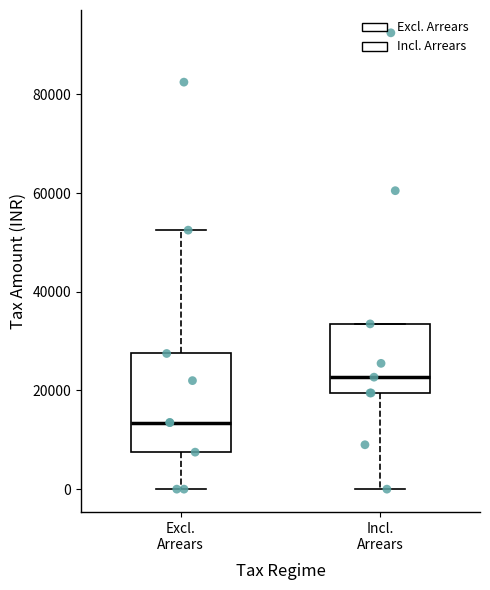

Which box's median line is the lowest?

Excl. Arrears